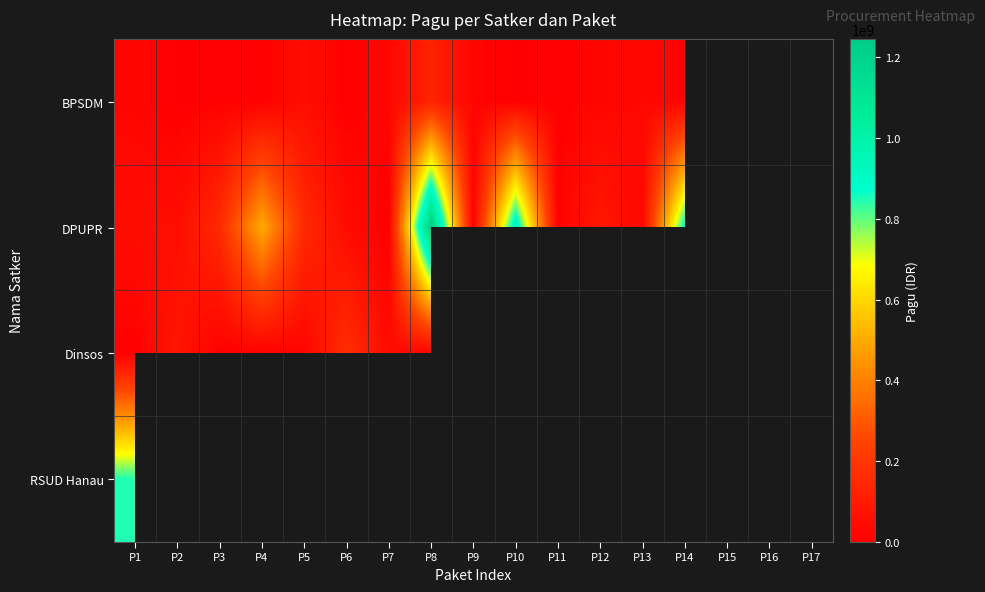

What is the difference between the BPSDM values at P4 and P11?

3455750.0